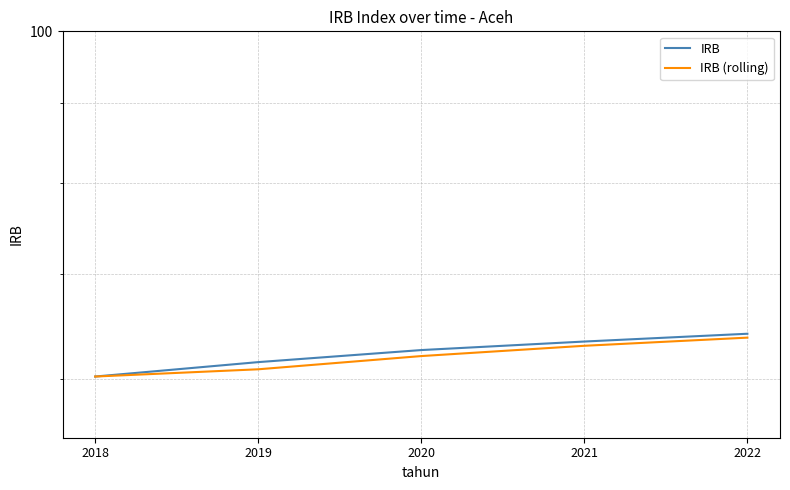

At which label does IRB (rolling) reach its peak?

2022